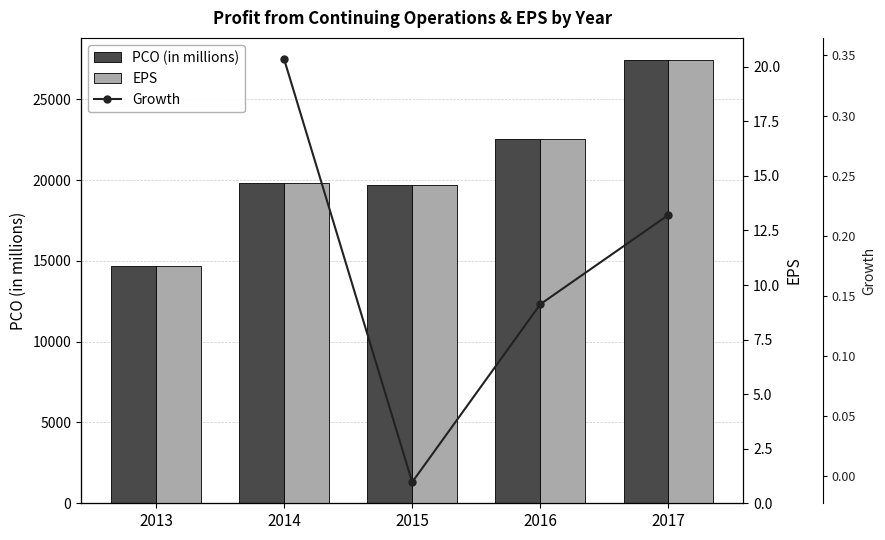

Which series has the widest spread of values?

PCO (in millions)